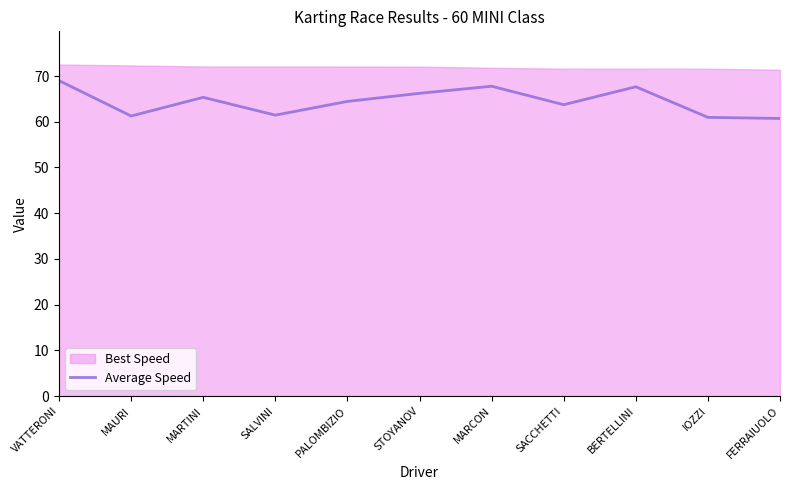

What is the difference between the second highest and second lowest values?

6.8